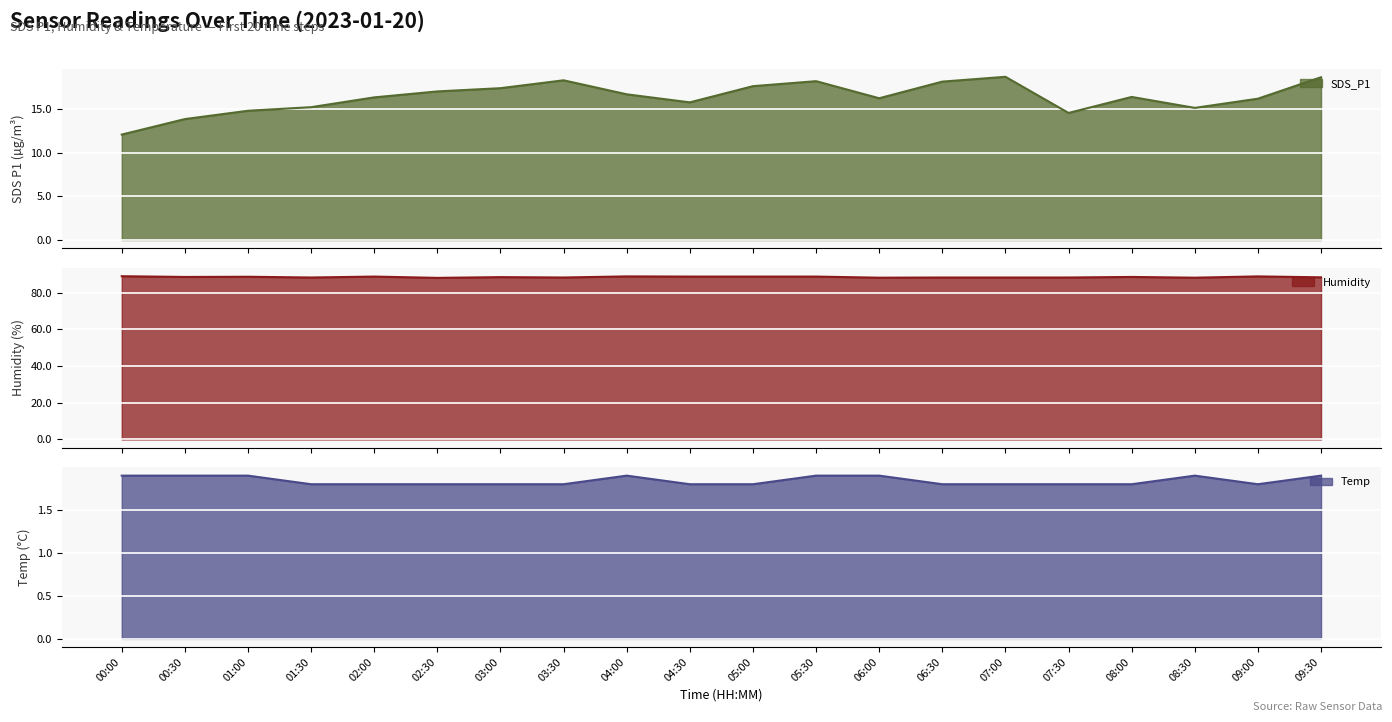

Where is Humidity nearest to the value 88?

02:30